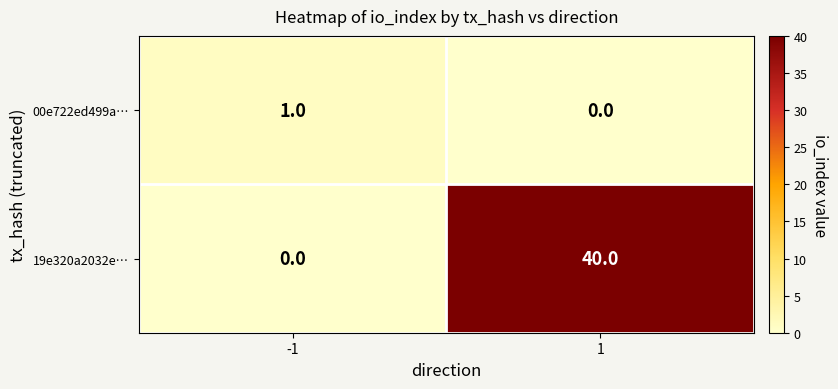

What is the difference between the highest and lowest values at -1?

1